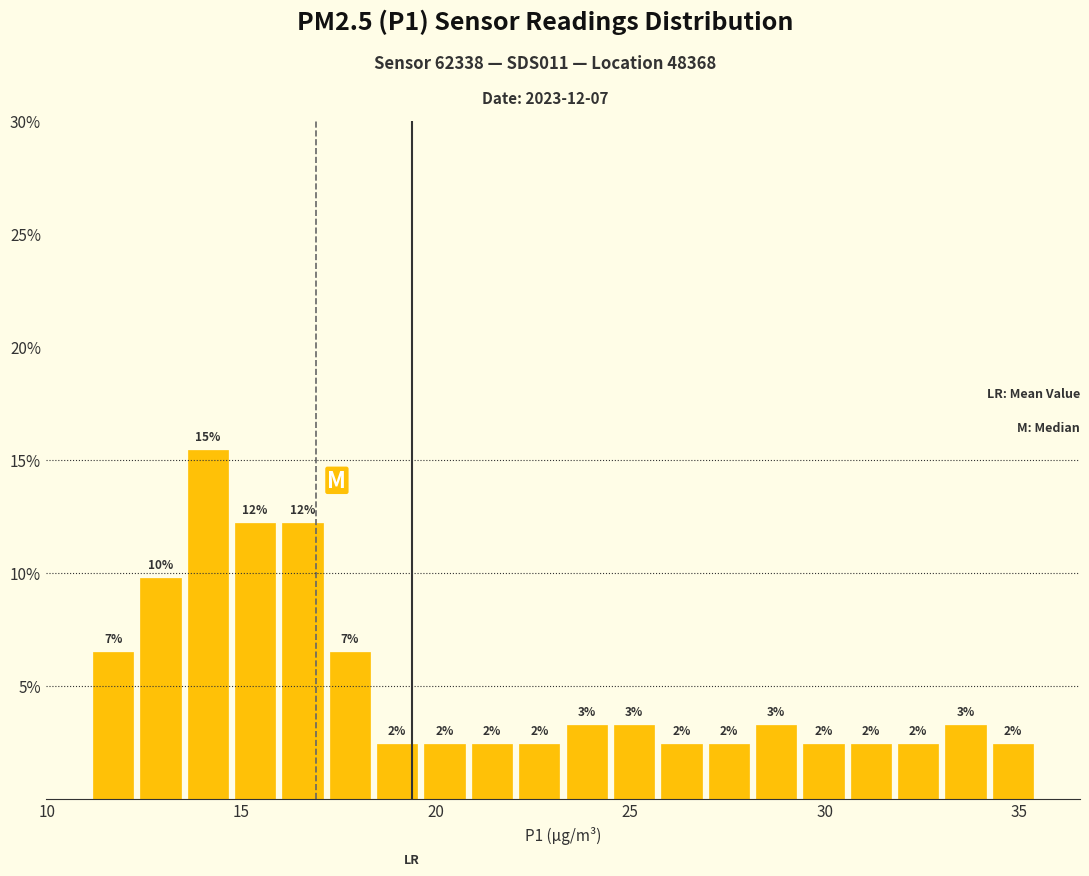

Read against the x-axis, roughly where is the centre of the tallest bar?

14.0